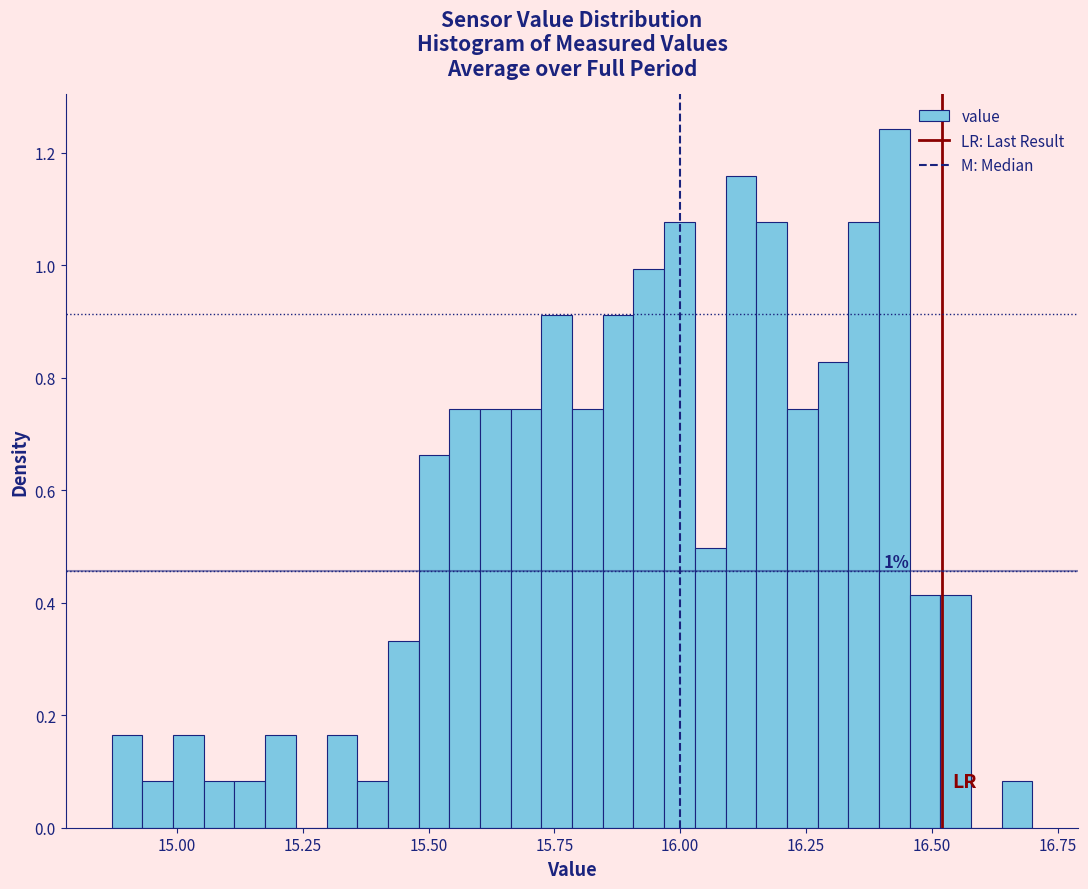

Read against the x-axis, roughly where is the centre of the tallest bar?

16.45